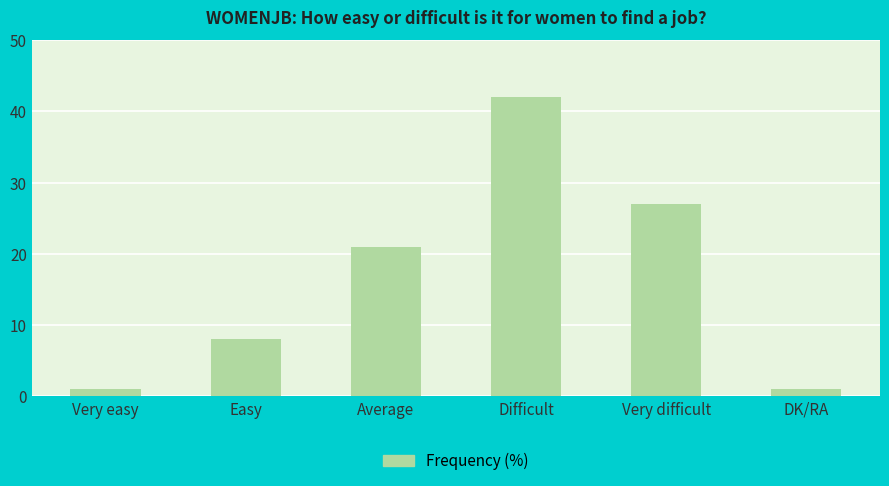

Are the bars horizontal?

No